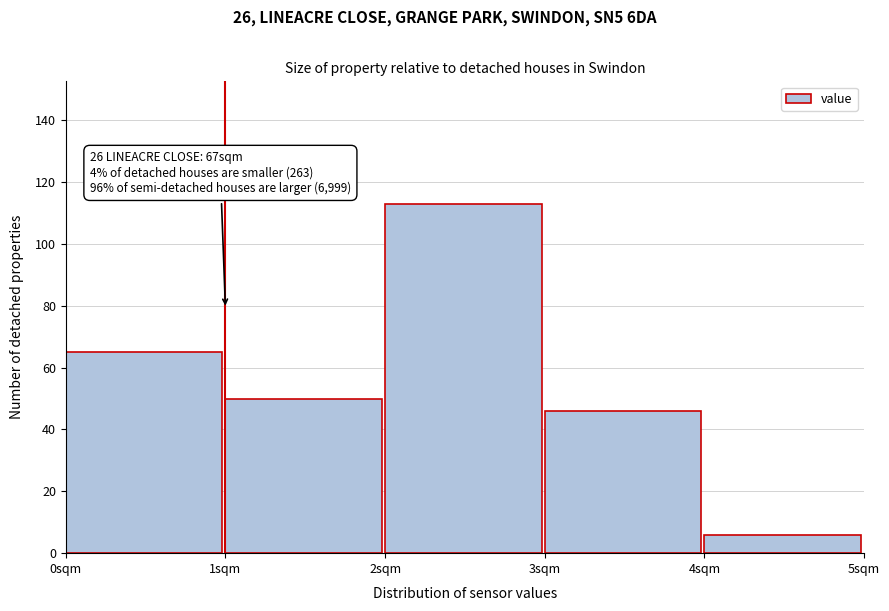

Over which range of the x-axis is the bar tallest?

2 to 3